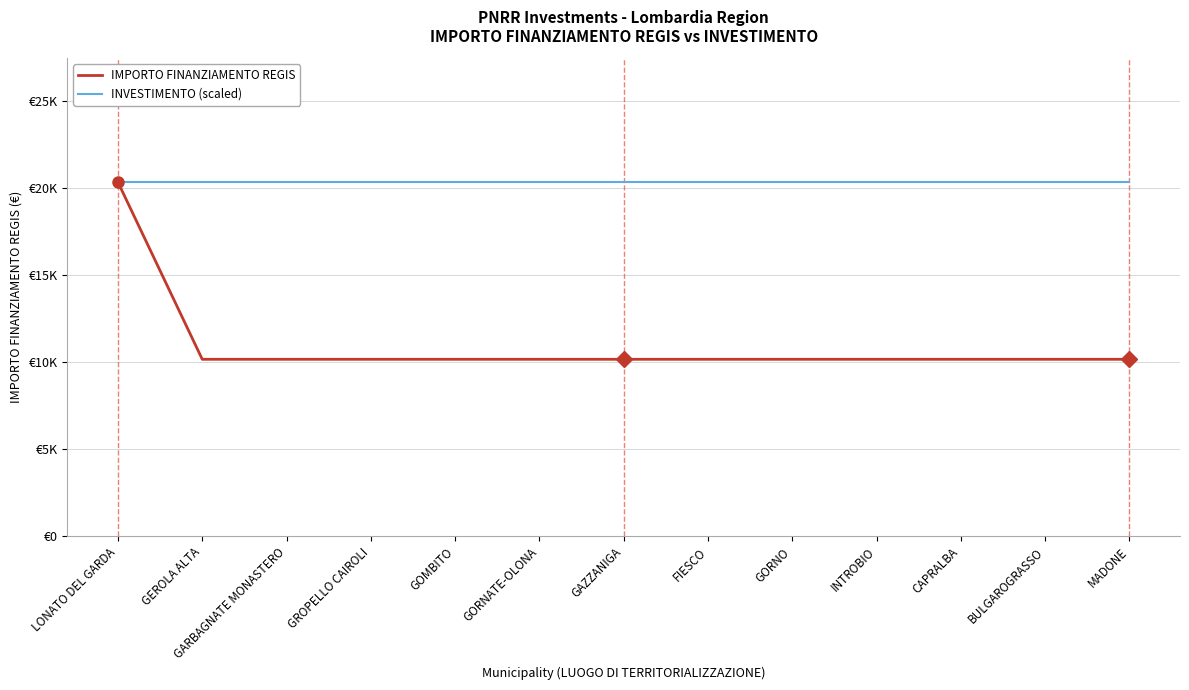

True or false: IMPORTO FINANZIAMENTO REGIS and INVESTIMENTO (scaled) cross at least once.

False